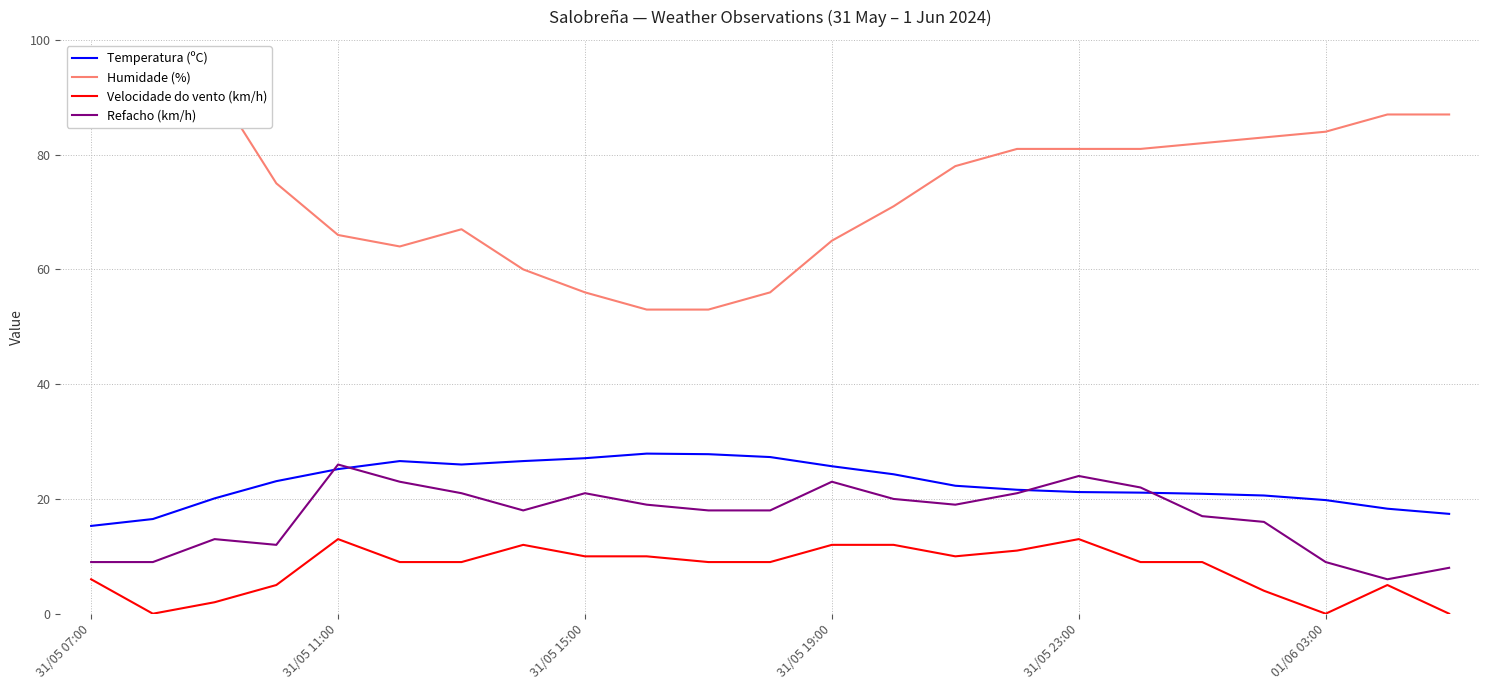

What is the highest value of the Refacho (km/h) series?

26.0